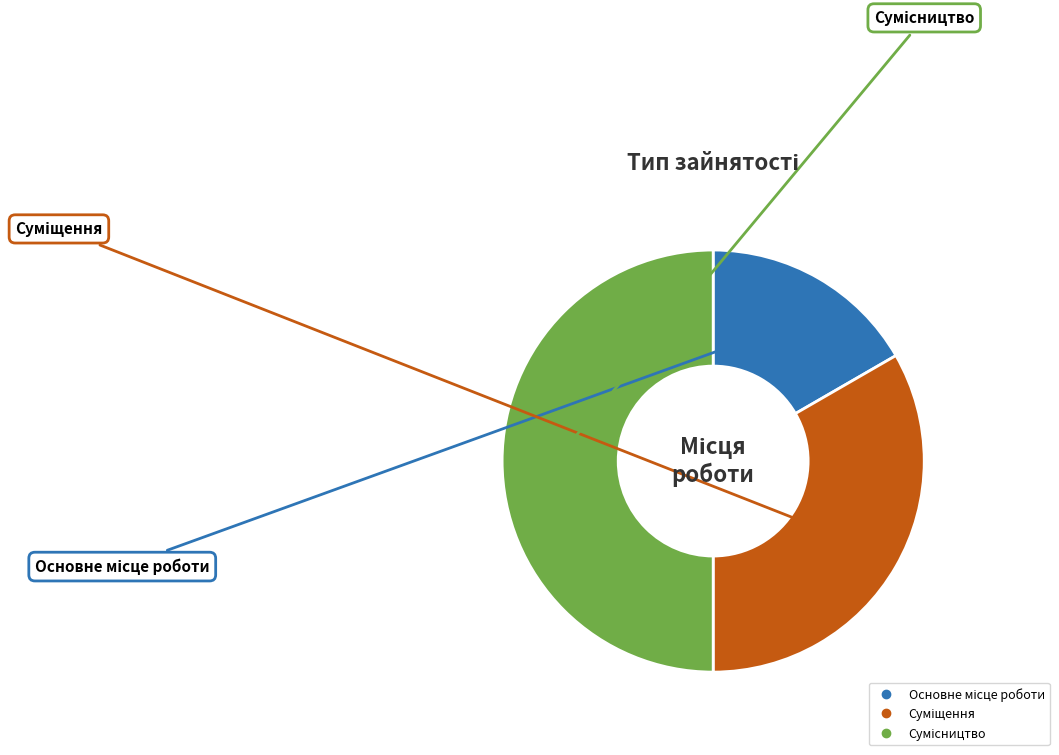

Count the number of slices in the pie.

3